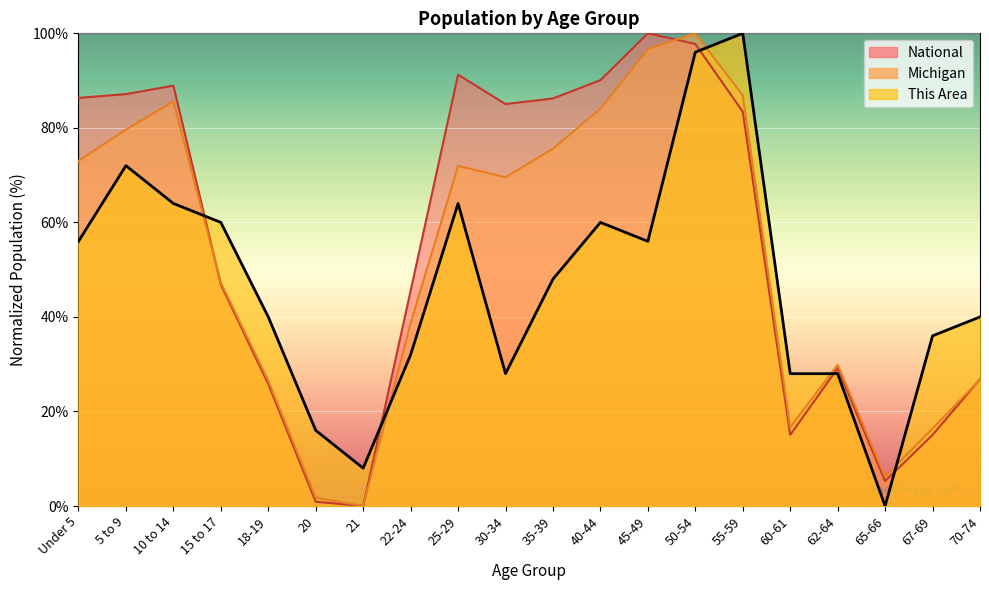

Is it true that Michigan equals 16.4 at 67-69?

True